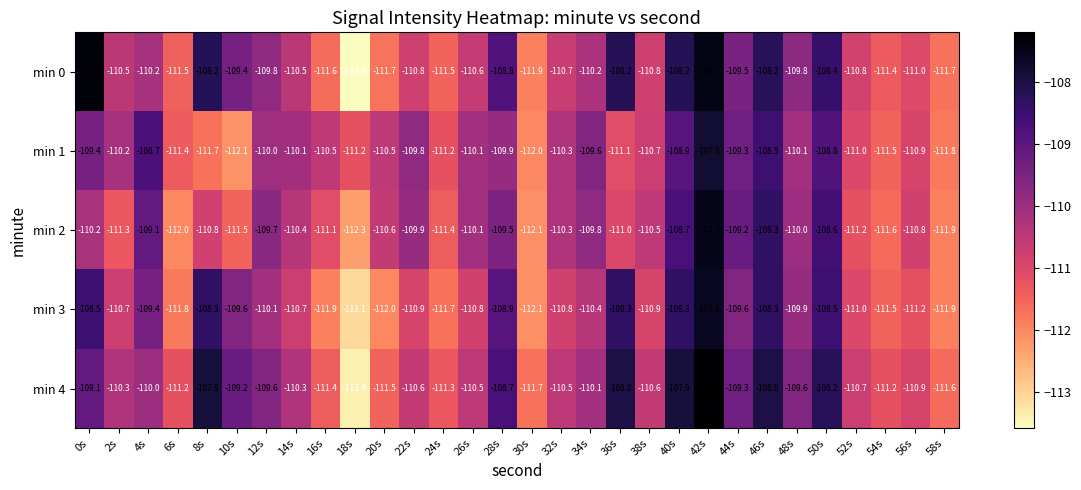

What is the total value across all series at 58s?

-558.9